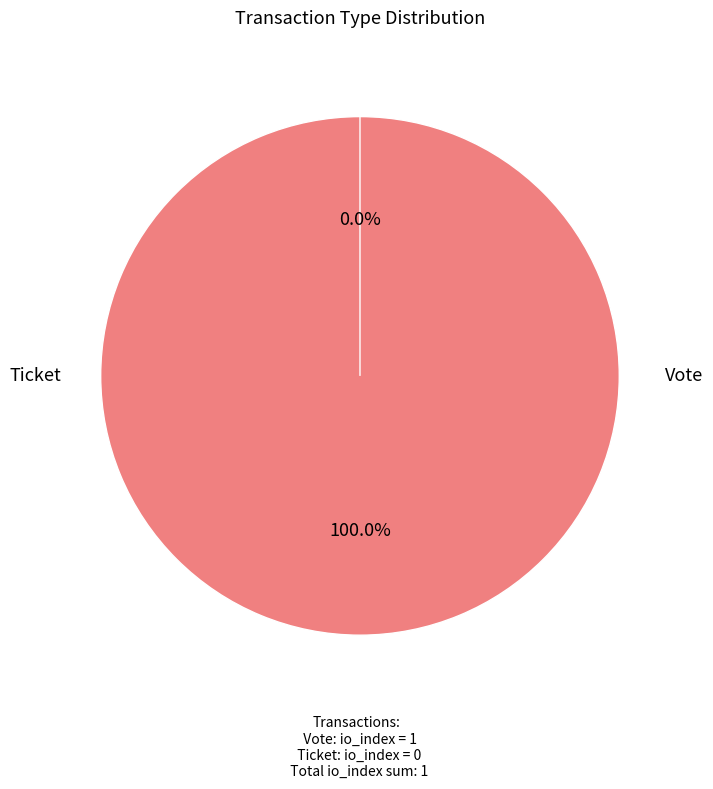

Do Ticket and Vote together represent more than half of the pie?

Yes